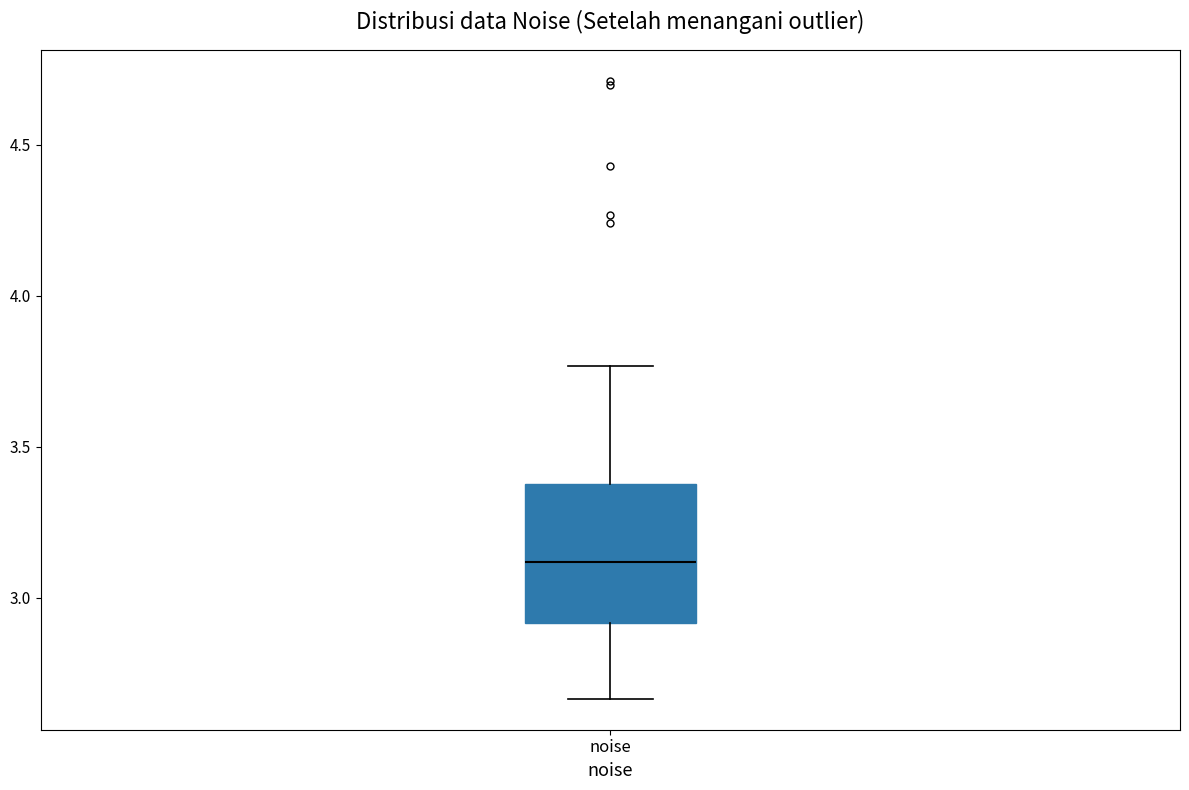

Transcribe this box plot: give where the median line is, the range the box spans, and where the two whiskers end, as read against the y-axis. The values are not printed on the chart, so give them approximately, as read against the axis.

median 3.10, box 2.90 to 3.40, whiskers 2.65 to 3.75